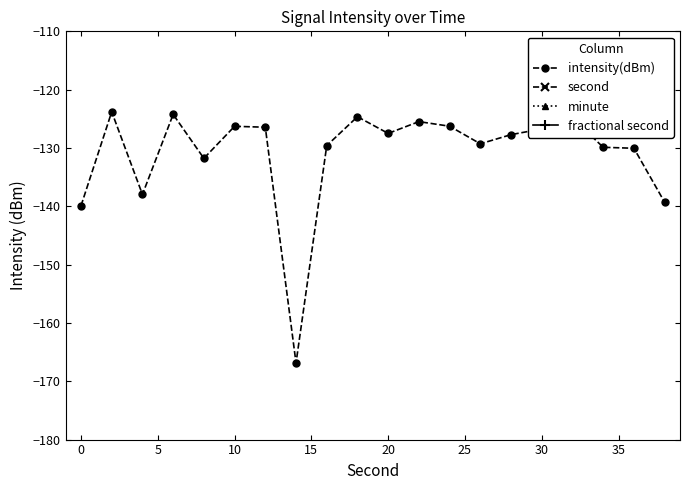

True or false: fractional second and second cross at least once.

False